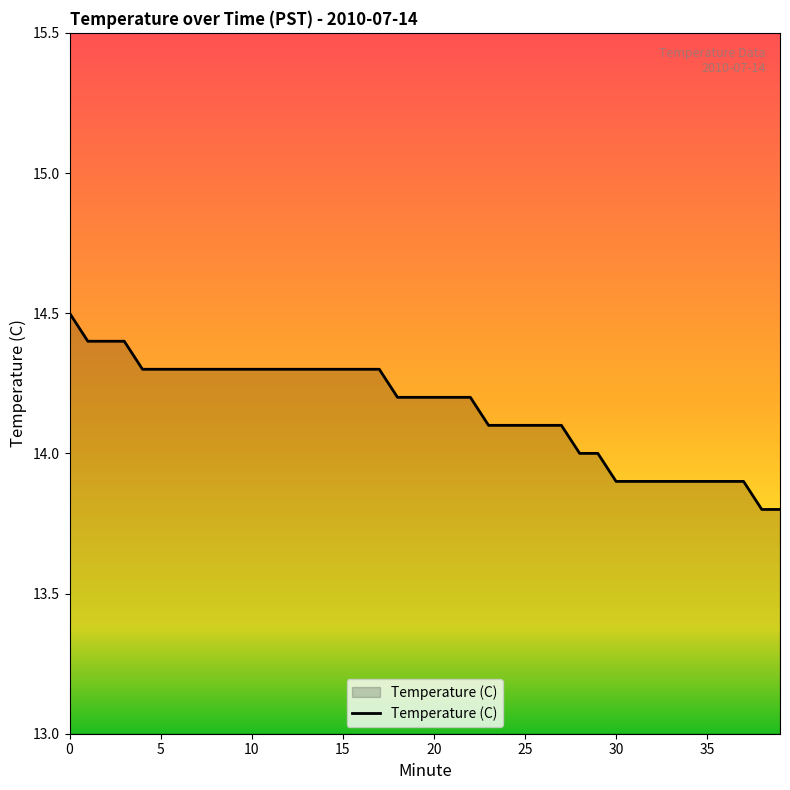

What is the difference between the maximum and minimum values?

0.7